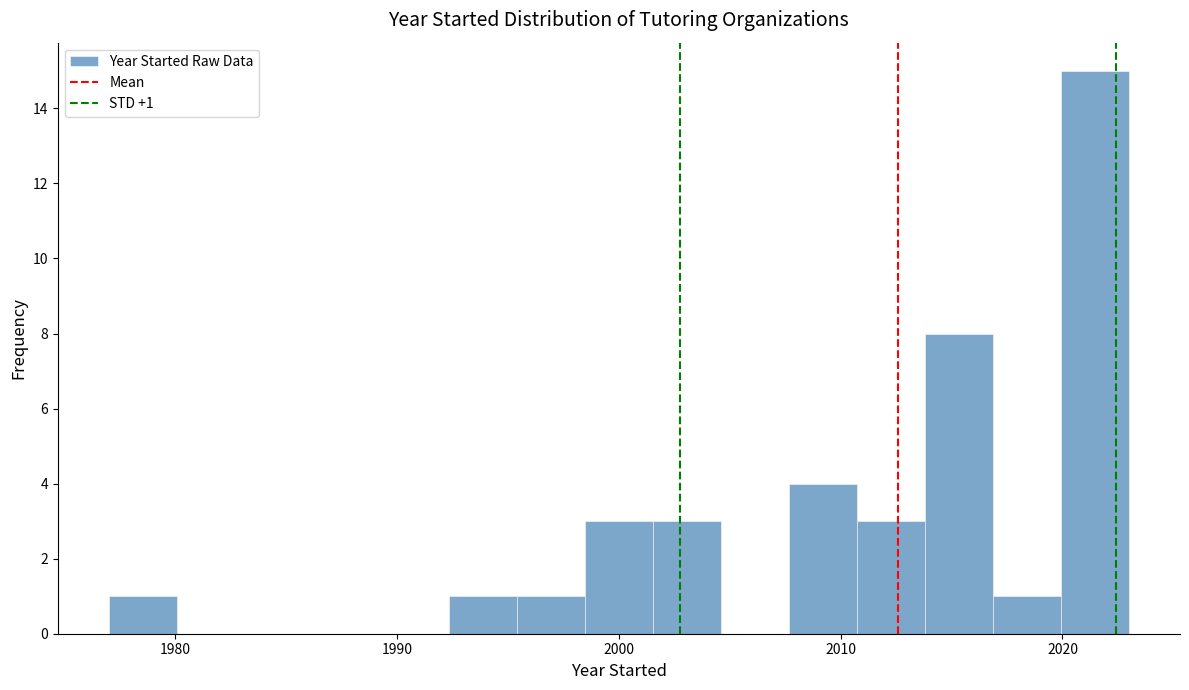

Around what value on the x-axis is the tallest bar? Give the approximate position of its centre, as read against the axis.

2021